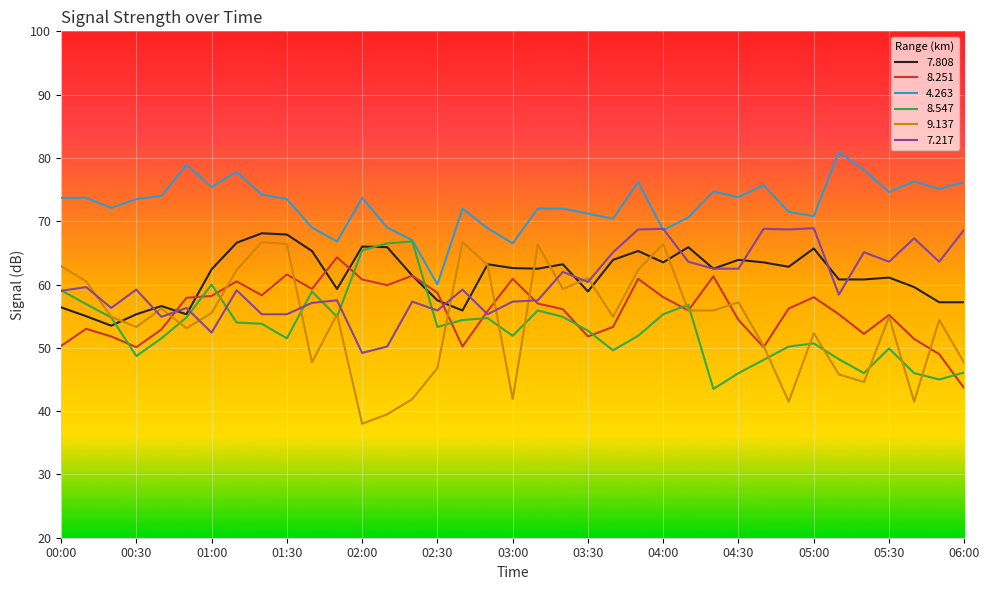

True or false: 7.808 and 4.263 intersect in this chart.

False